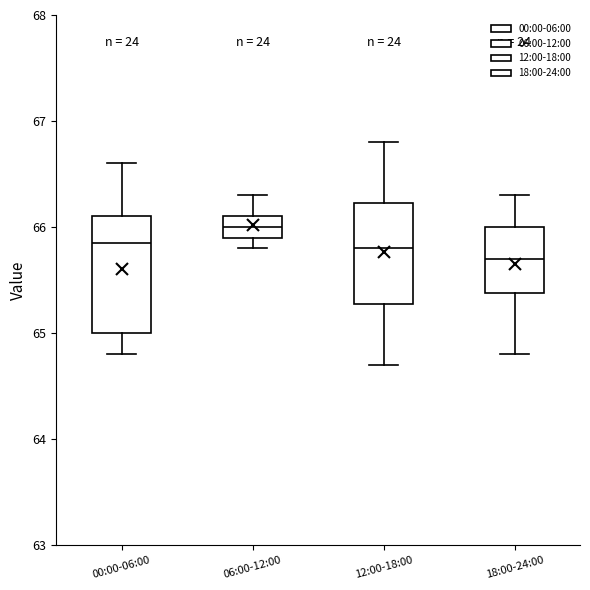

Where does the median line of the box for 06:00-12:00 sit on the y-axis? The values are not printed on the chart, so give them approximately, as read against the axis.

66.0